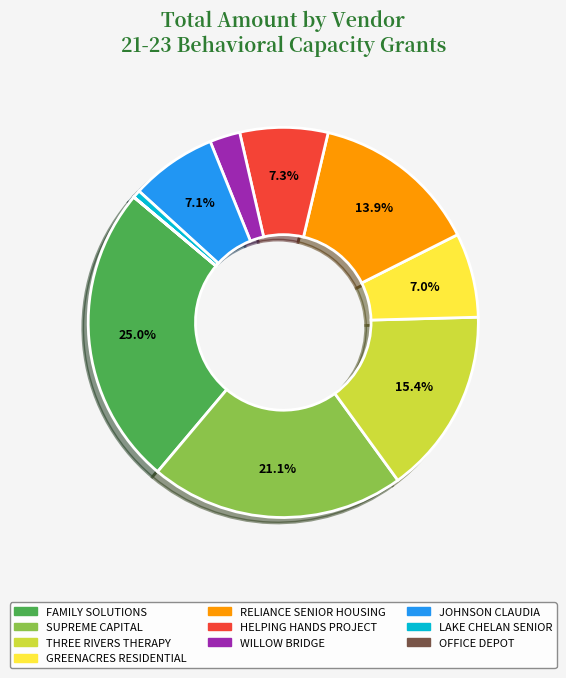

Is there any slice that represents more than half of the pie?

No